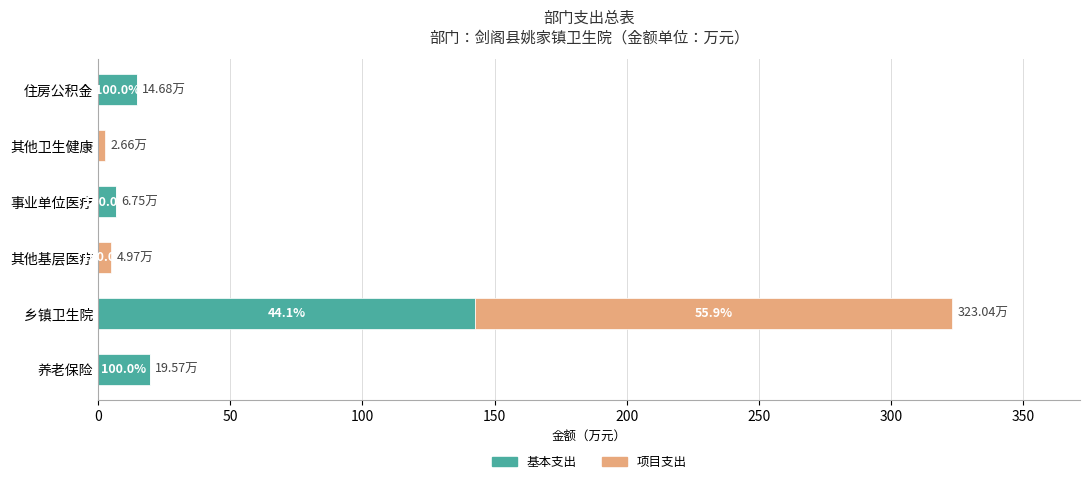

What are all the series names shown in the legend?

基本支出, 项目支出